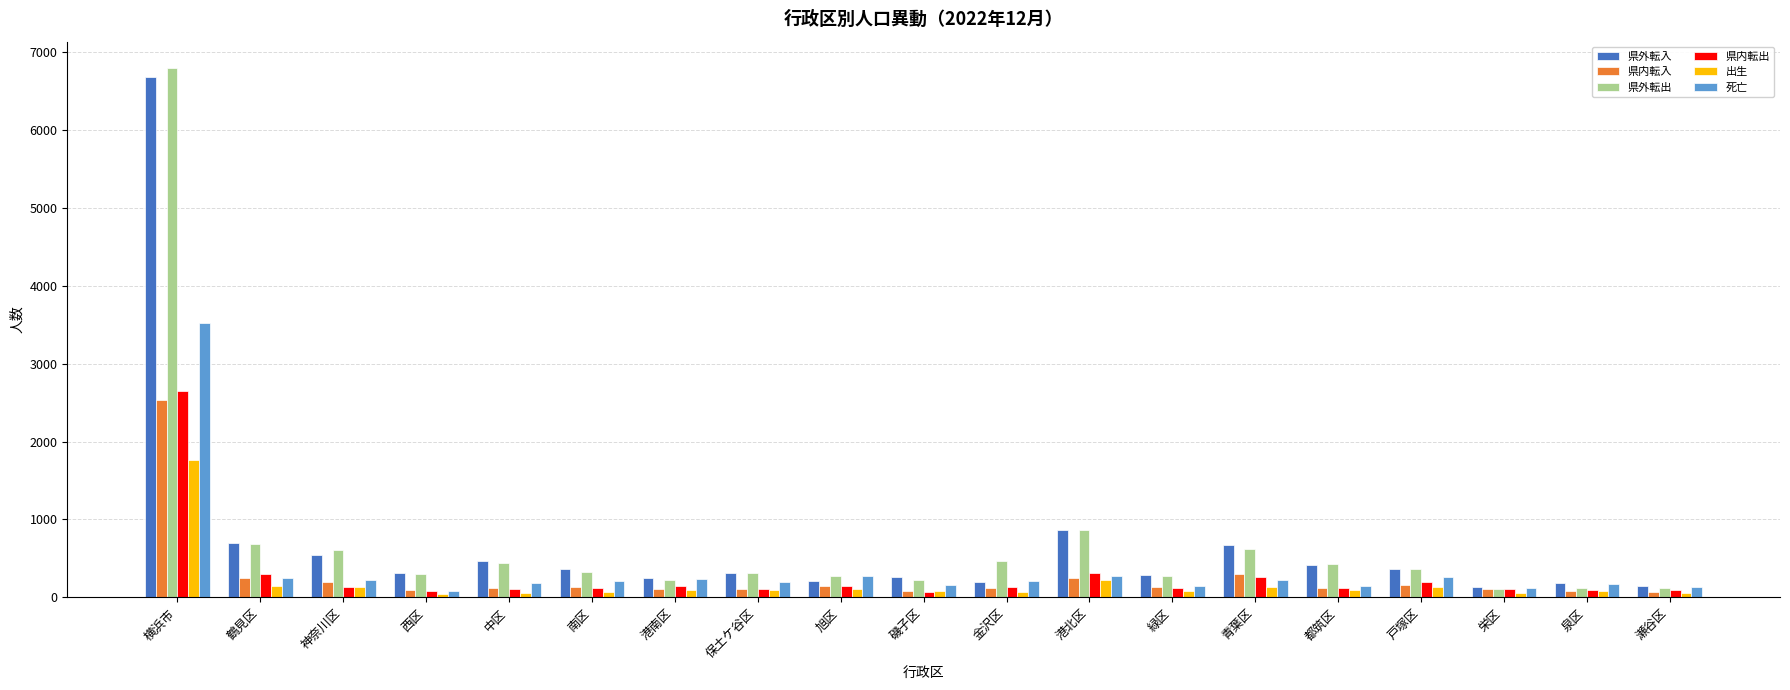

Which series has the largest range (max minus min)?

県外転出